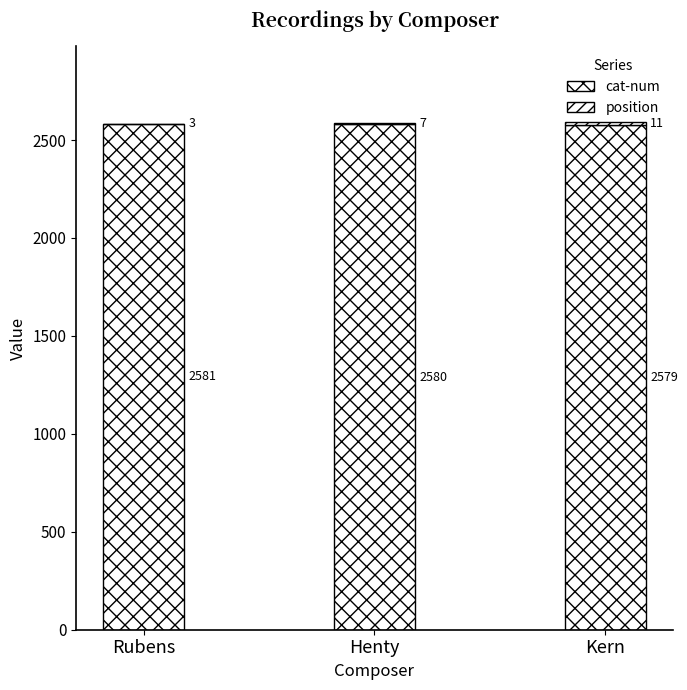

What is the label of the 1st bar from the right?

Kern